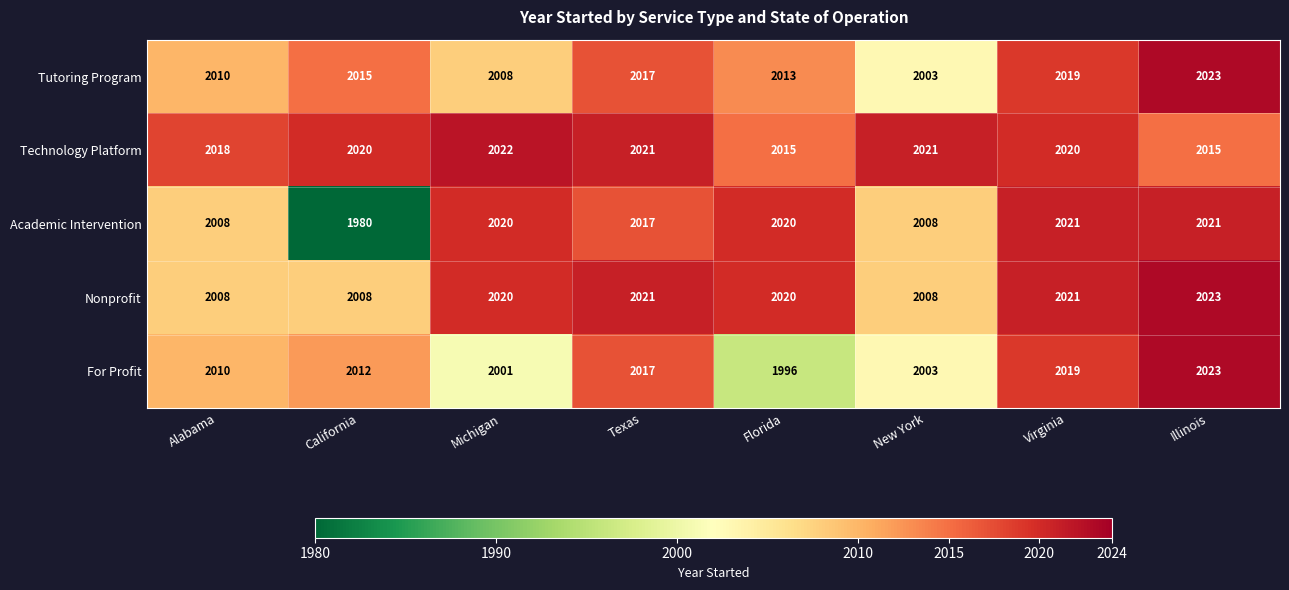

At which category is the sum across all series the highest?

Illinois